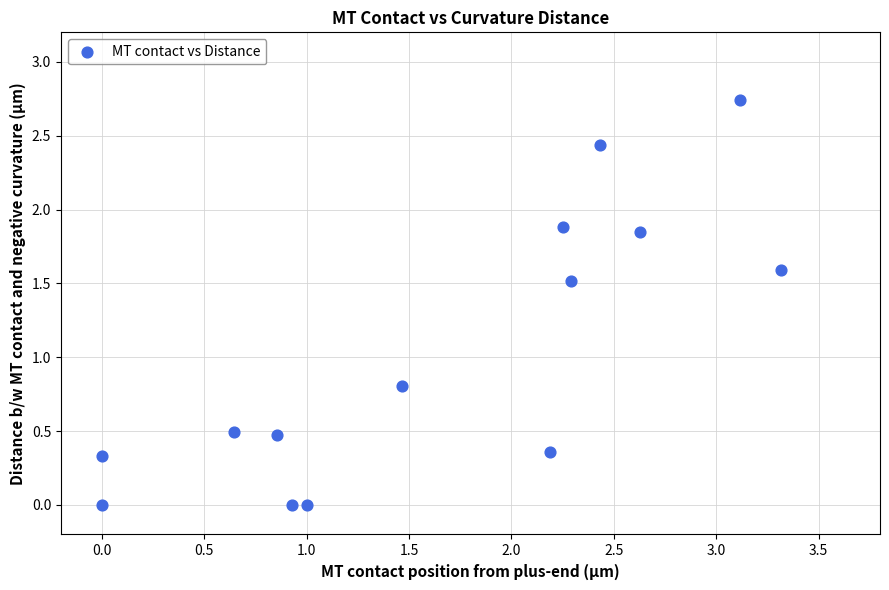

What Y value in the scatter plot is closest to 1?

0.8